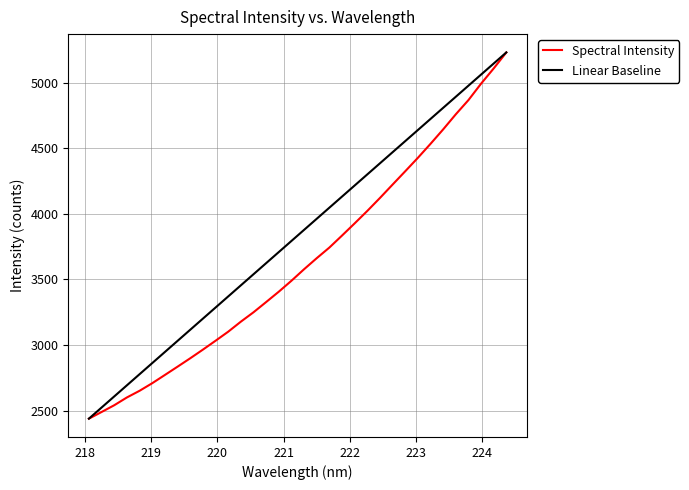

True or false: the data has more than 2 interior local peaks.

False